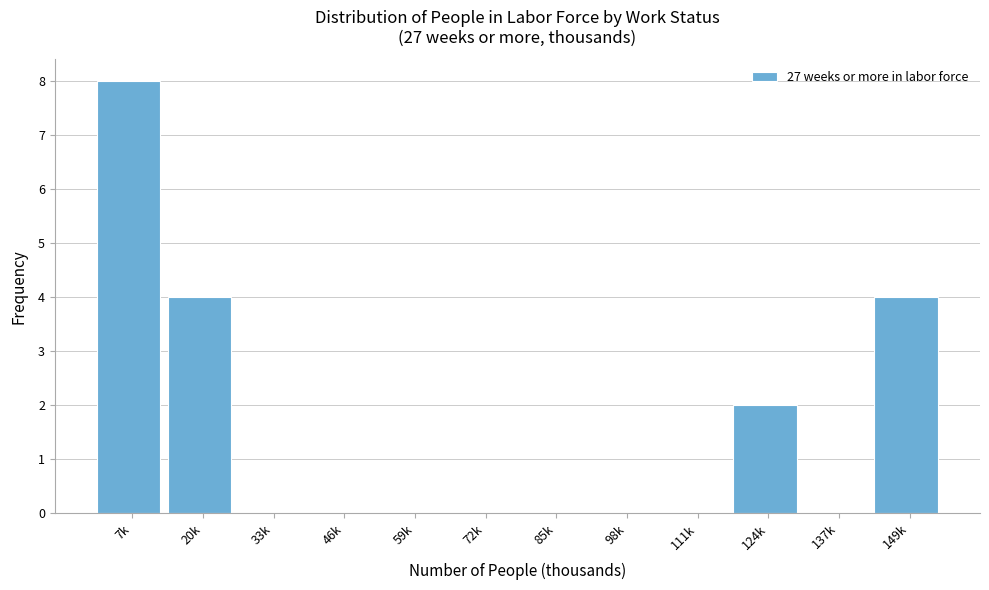

Reading right to left, transcribe all the data shown in this chart.

149k=4	137k=0	124k=2	111k=0	98k=0	85k=0	72k=0	59k=0	46k=0	33k=0	20k=4	7k=8